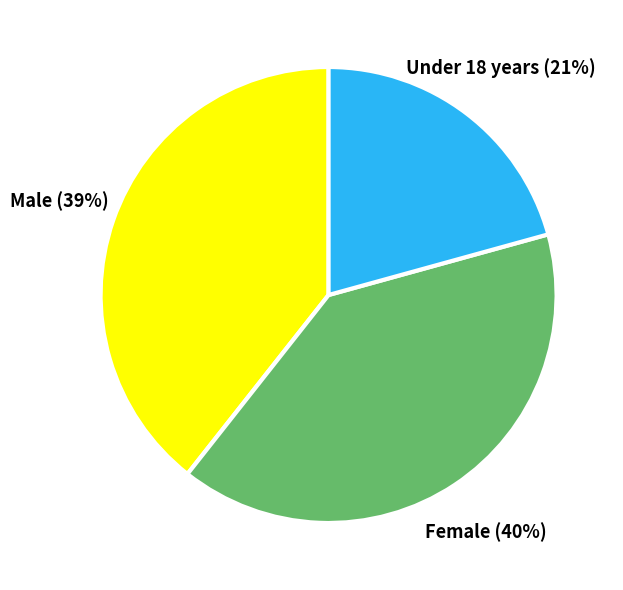

Is there any slice that represents more than half of the pie?

No